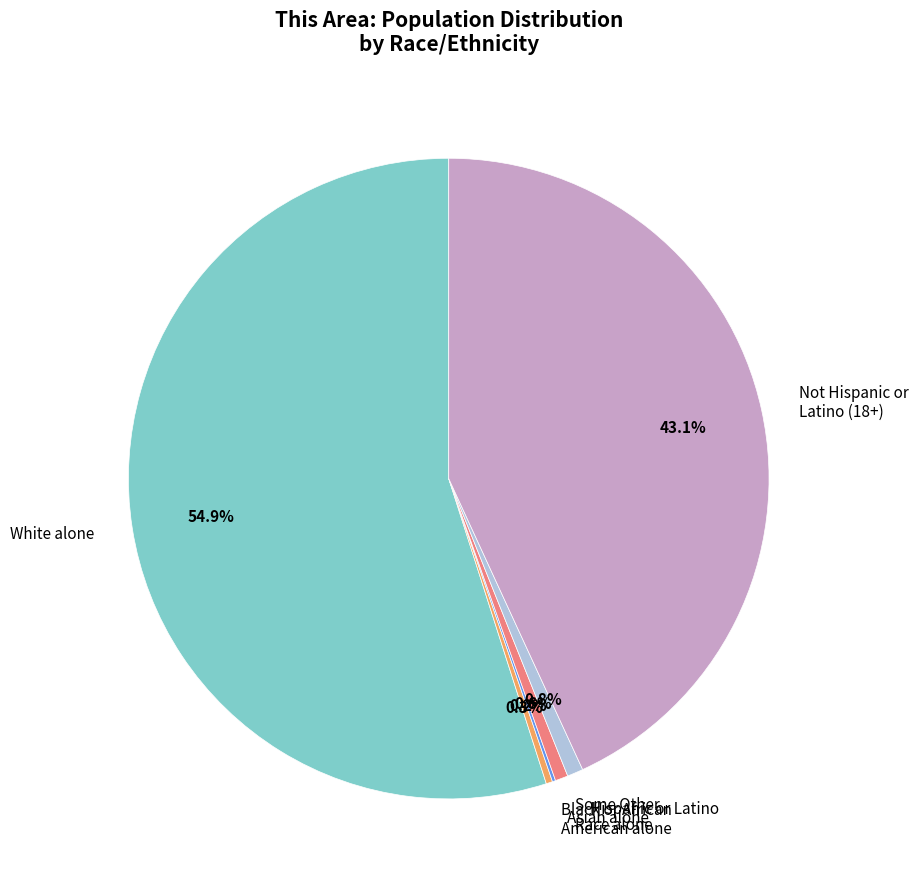

What is the largest slice in the pie chart?

White alone